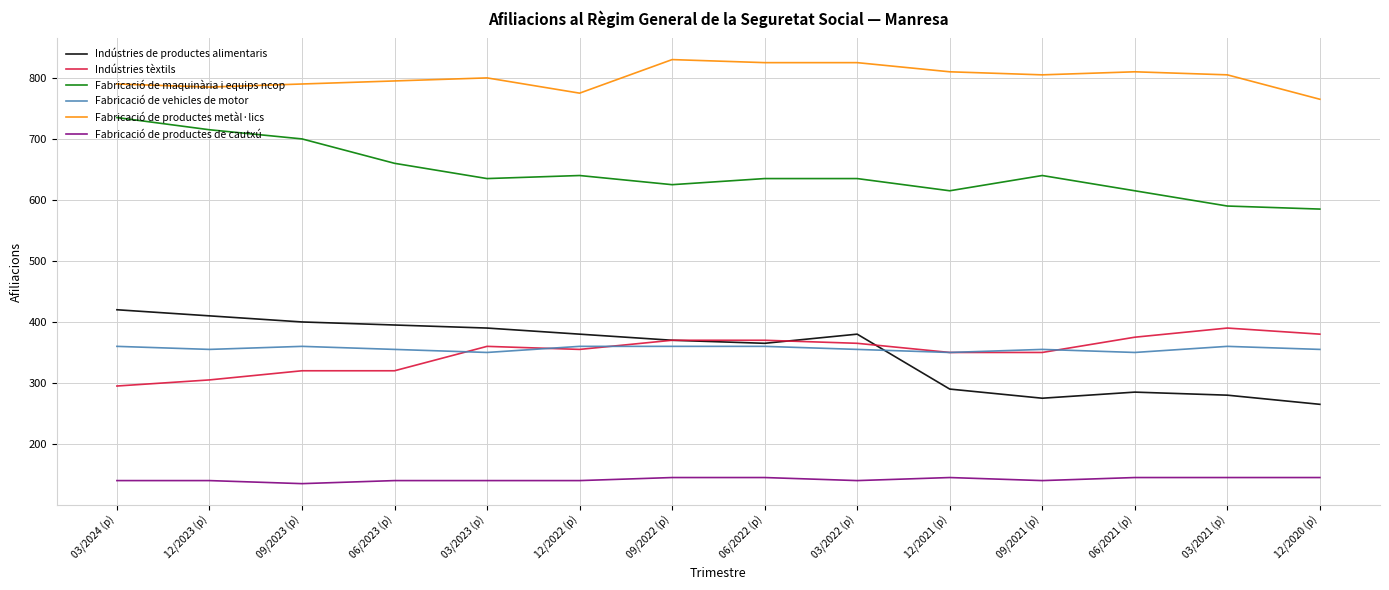

True or false: Fabricació de maquinària i equips ncop has a value of 635 at 03/2023 (p).

True